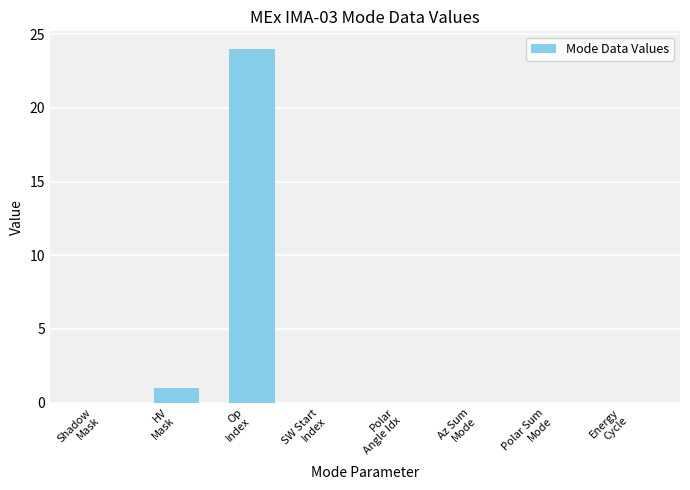

At which category does the chart reach its peak across all series?

Op
Index